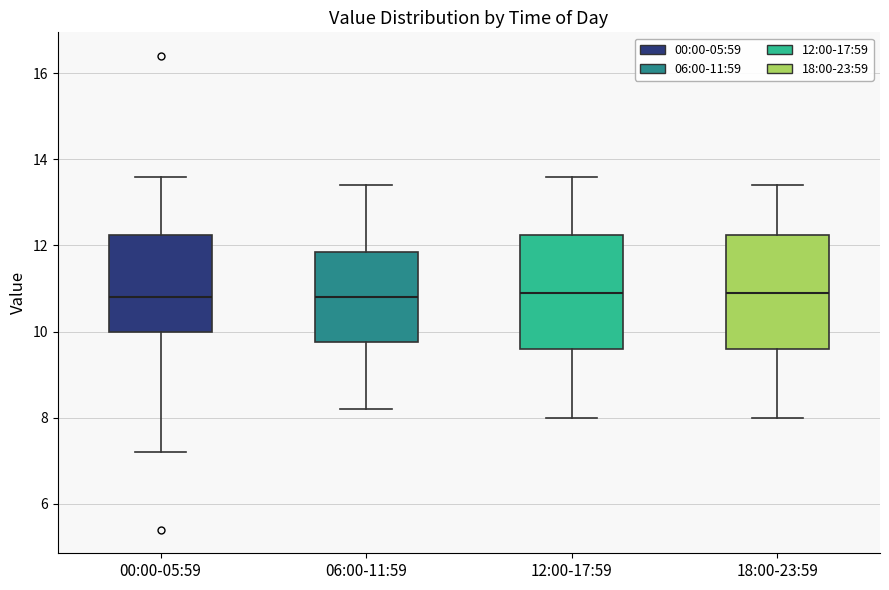

Where is the upper edge of the box for 18:00-23:59 on the y-axis? The values are not printed on the chart, so give them approximately, as read against the axis.

12.2